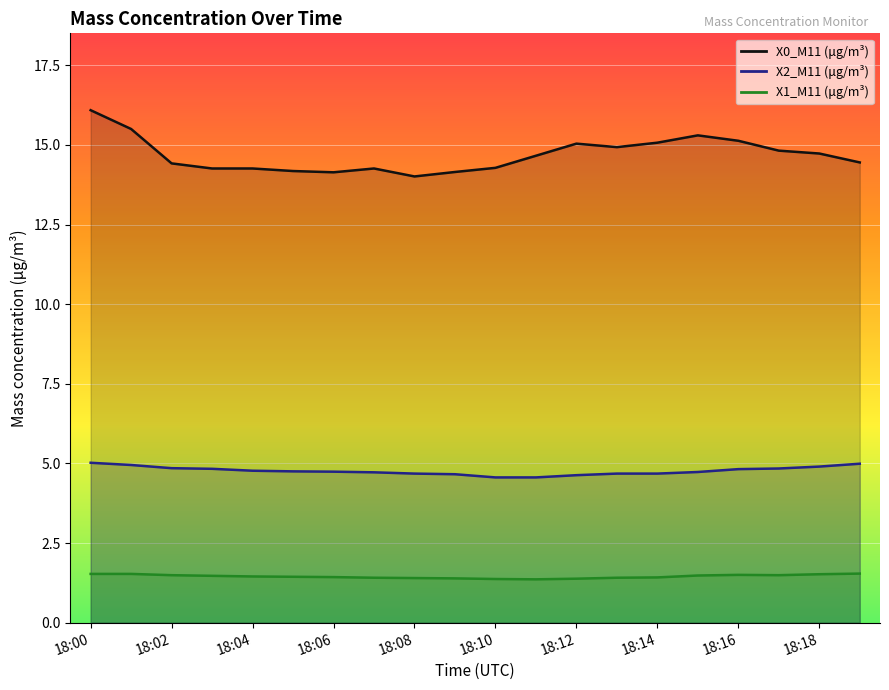

What is the value of the X1_M11 (μg/m³) point at the 20th from the left?

1.5